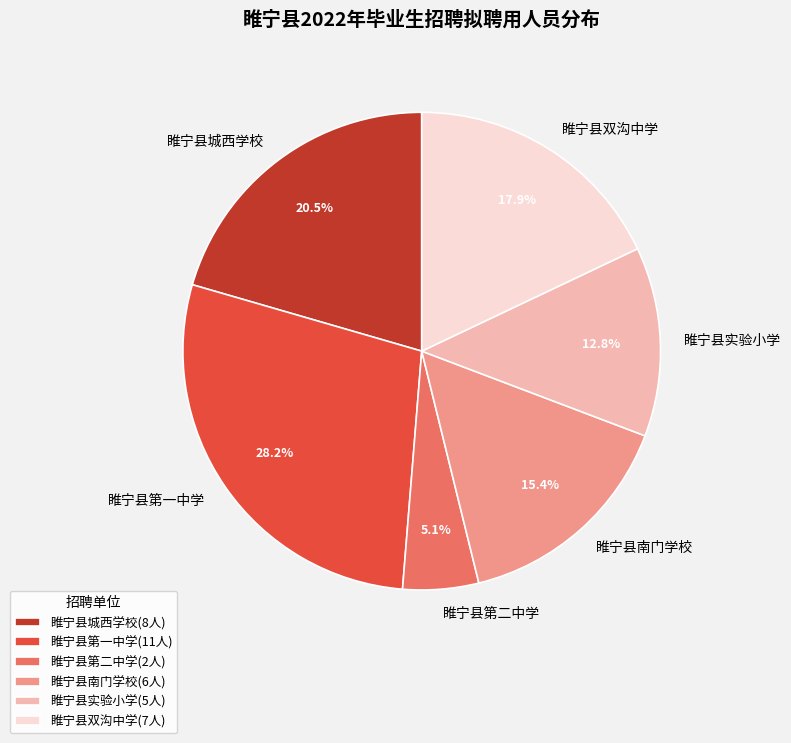

To the nearest percent, what is the combined percentage of 睢宁县南门学校 and 睢宁县实验小学?

28%